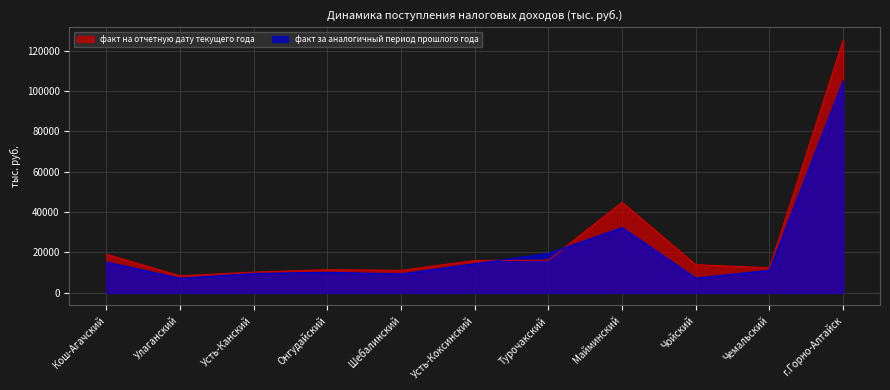

Reading left to right, what are all the values shown in this chart?

факт на отчетную дату текущего года: 19097.6	8385.6	10221.6	11438.7	11106.9	16006.0	16119.6	44859.1	13885.0	12408.8	125193.7
факт за аналогичный период прошлого года: 15216.6	7199.5	9548.8	10117.2	9308.7	14375.1	19477.2	32285.8	7227.1	11150.8	104969.6